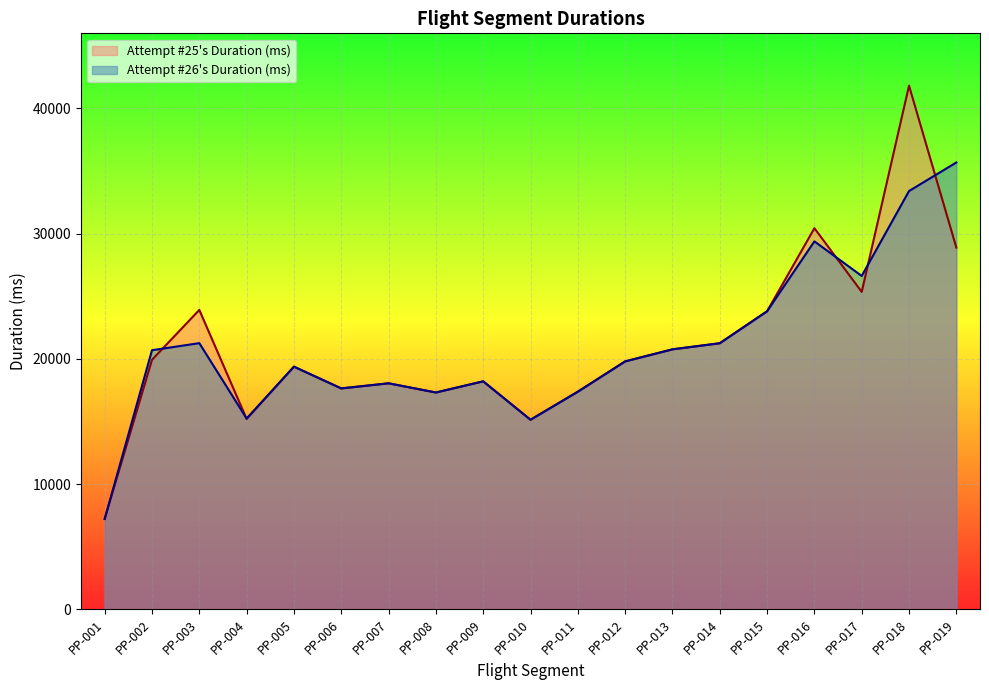

What is the approximate value of Attempt #26's Duration (ms) at PP-005, to the nearest 100?

19400